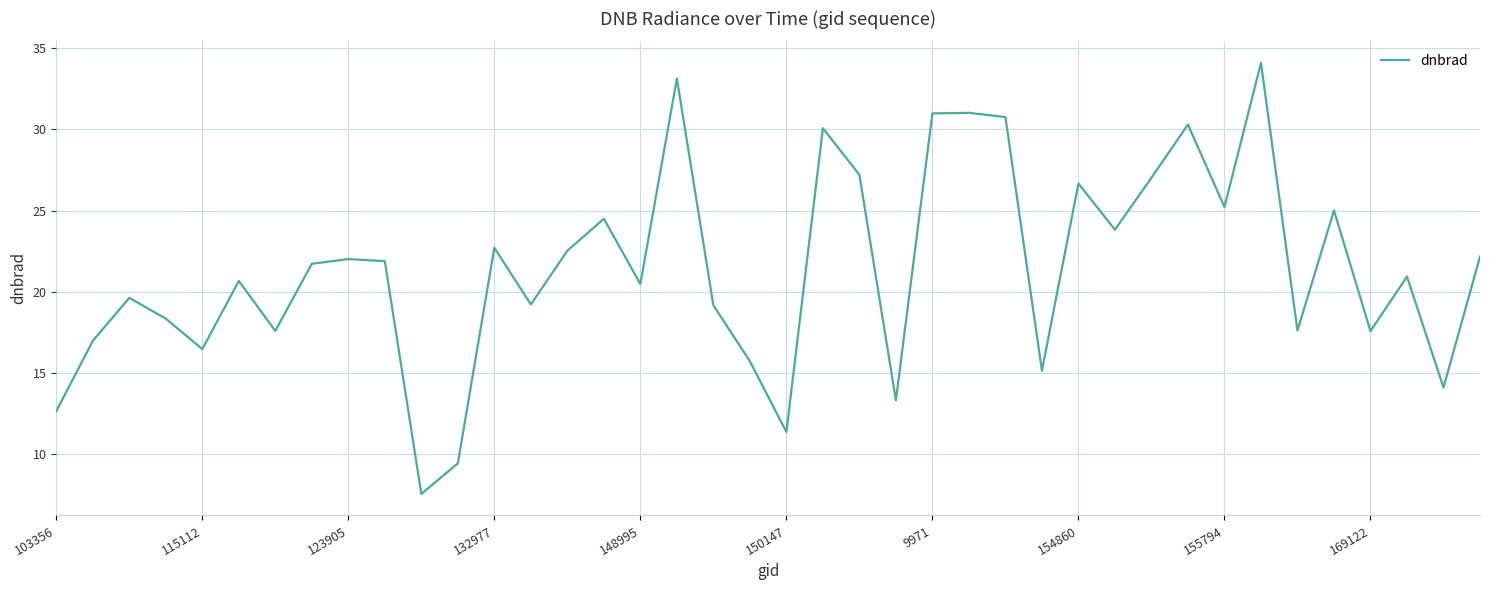

What is the greatest value displayed?

34.1